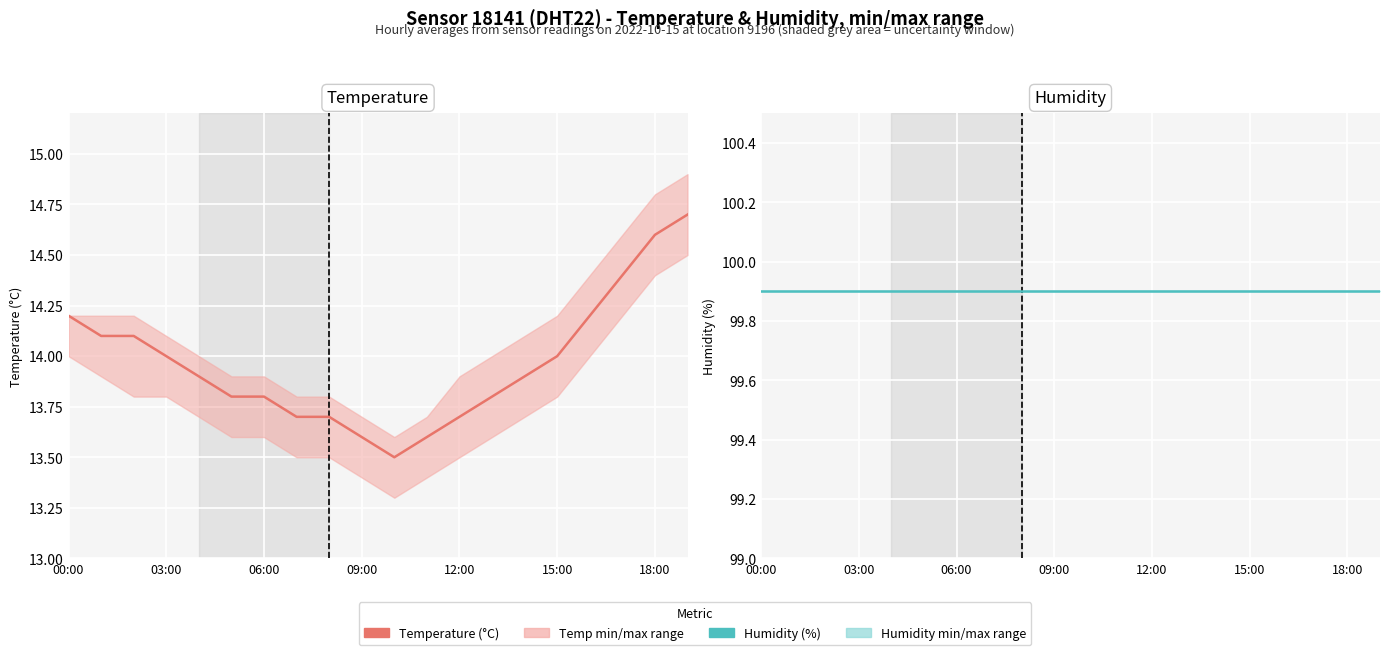

Is it true that Humidity (%) equals 99.9 at 12:00?

True